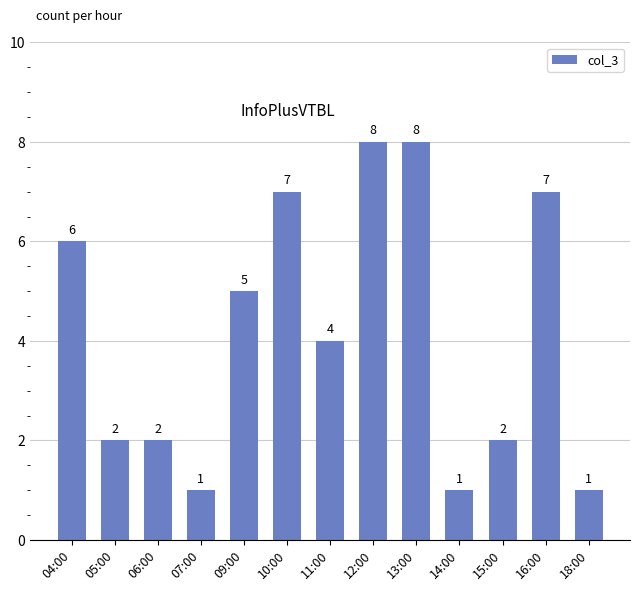

Count the number of categories in the chart.

13